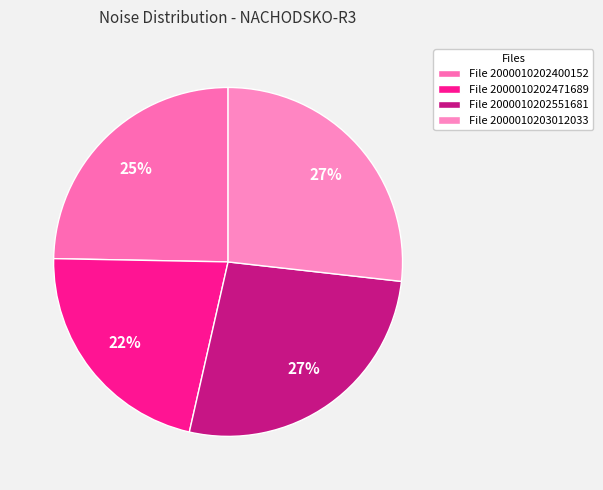

Does any single category account for the majority?

No